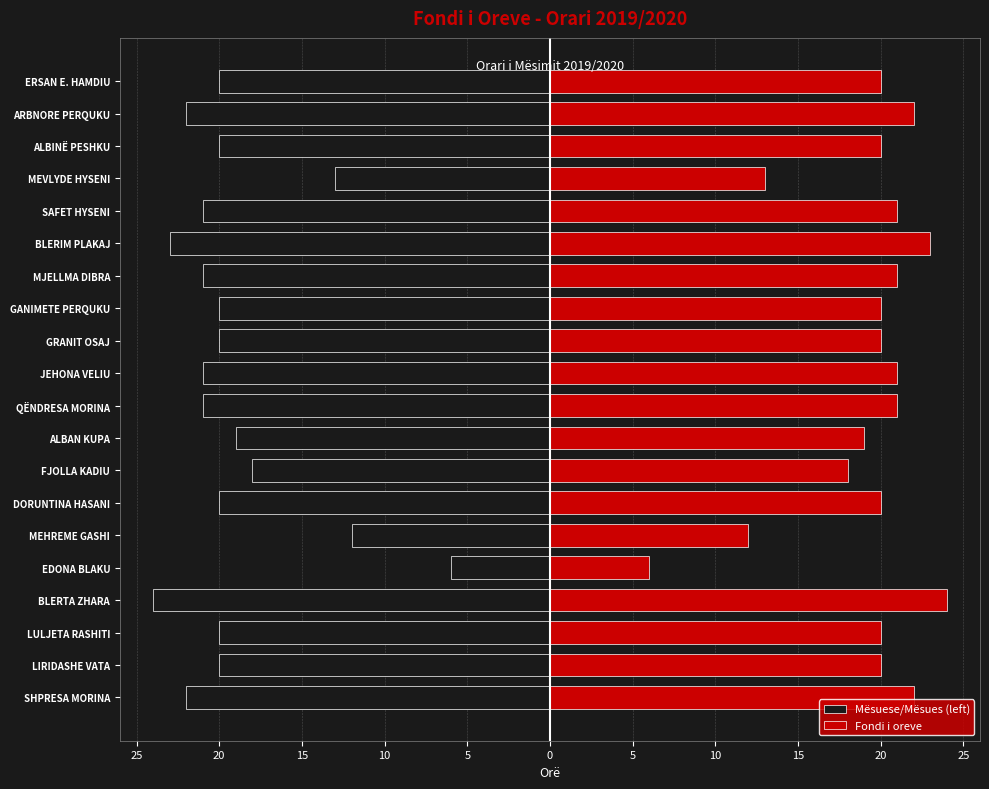

Which series changed the most between SHPRESA MORINA and MEVLYDE HYSENI?

Mësuese/Mësues (left)